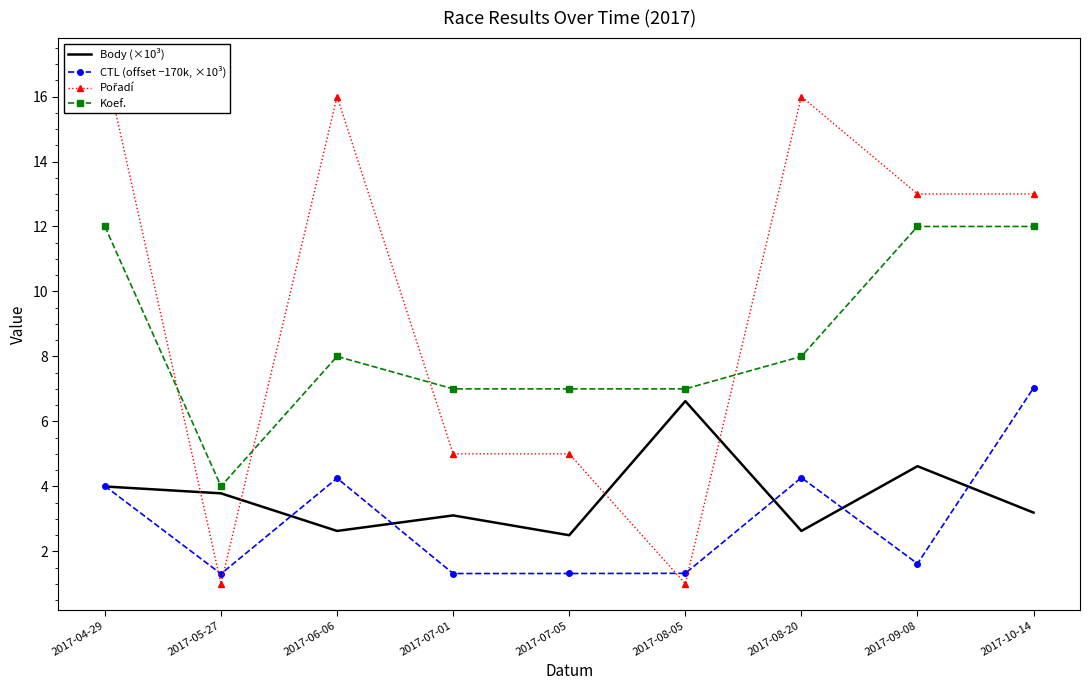

How many intersections are there between Pořadí and Koef.?

4